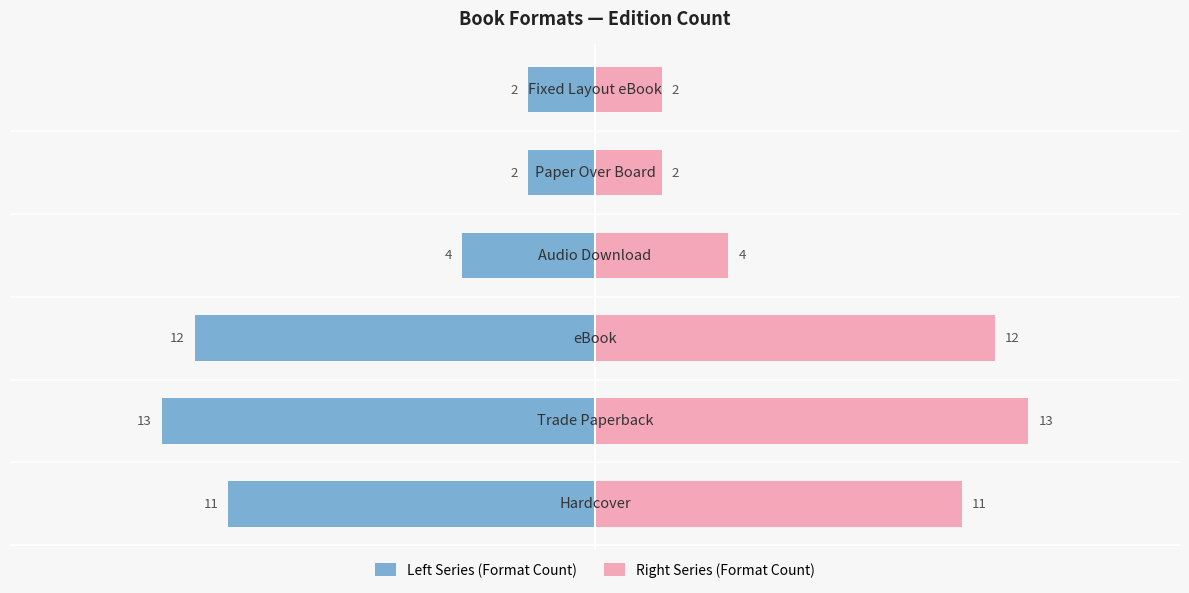

Rank the series at 0 from lowest to highest value.

Left Series (Format Count), Right Series (Format Count)